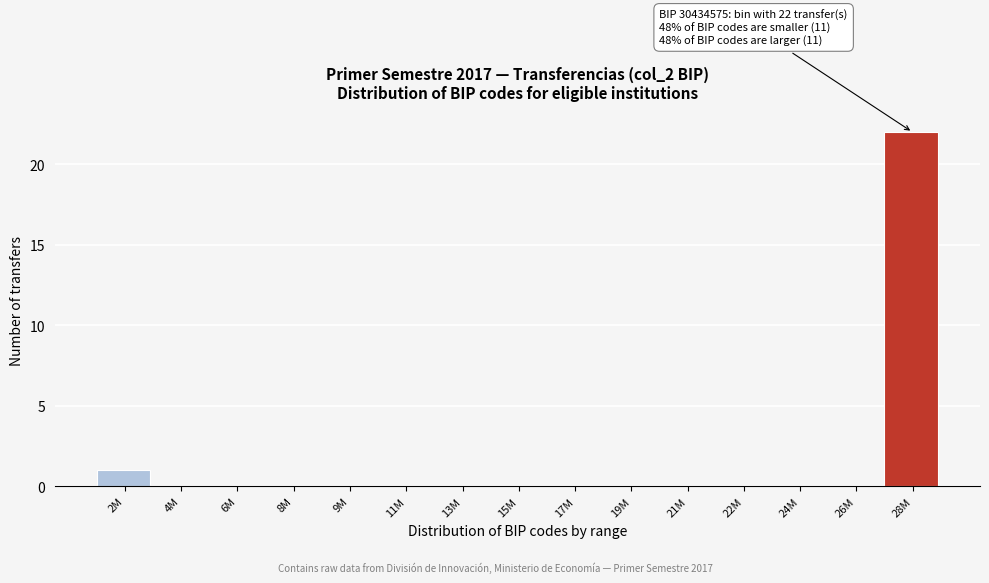

Reading left to right, list all the values displayed in this chart.

2M=1	4M=0	6M=0	8M=0	9M=0	11M=0	13M=0	15M=0	17M=0	19M=0	21M=0	22M=0	24M=0	26M=0	28M=22